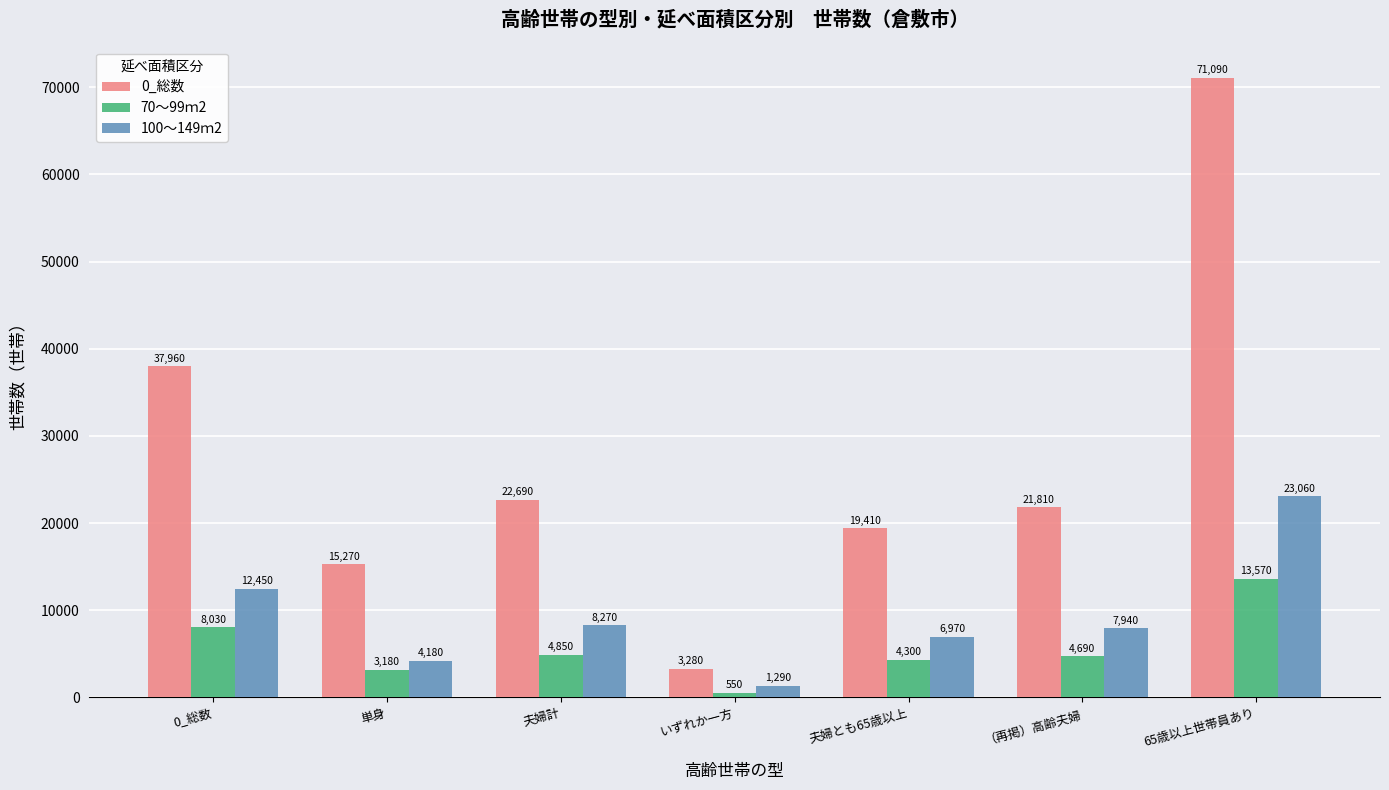

What position from the right is 0_総数?

7